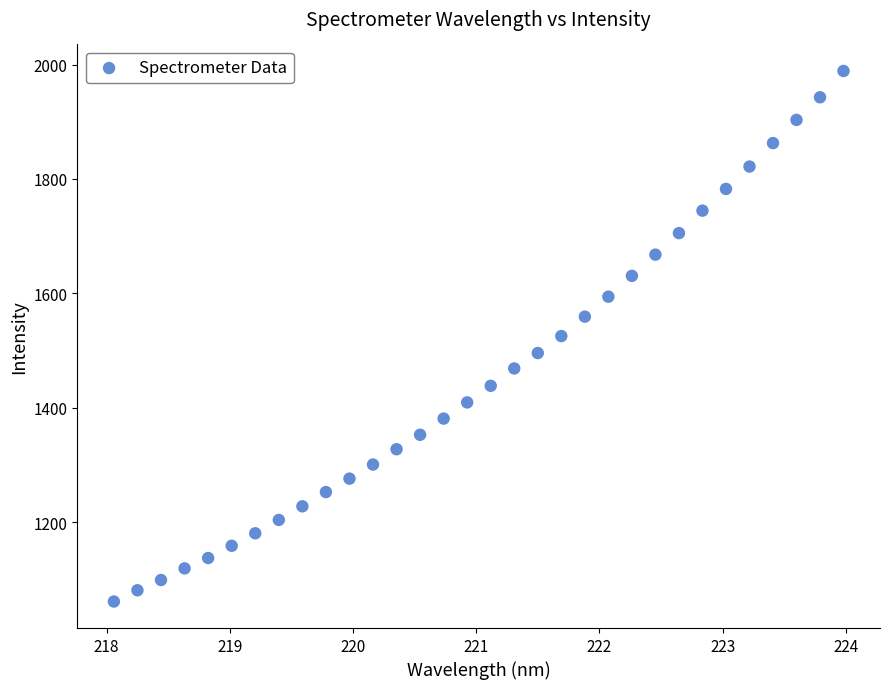

What is the range of X values (max minus min)?

5.9